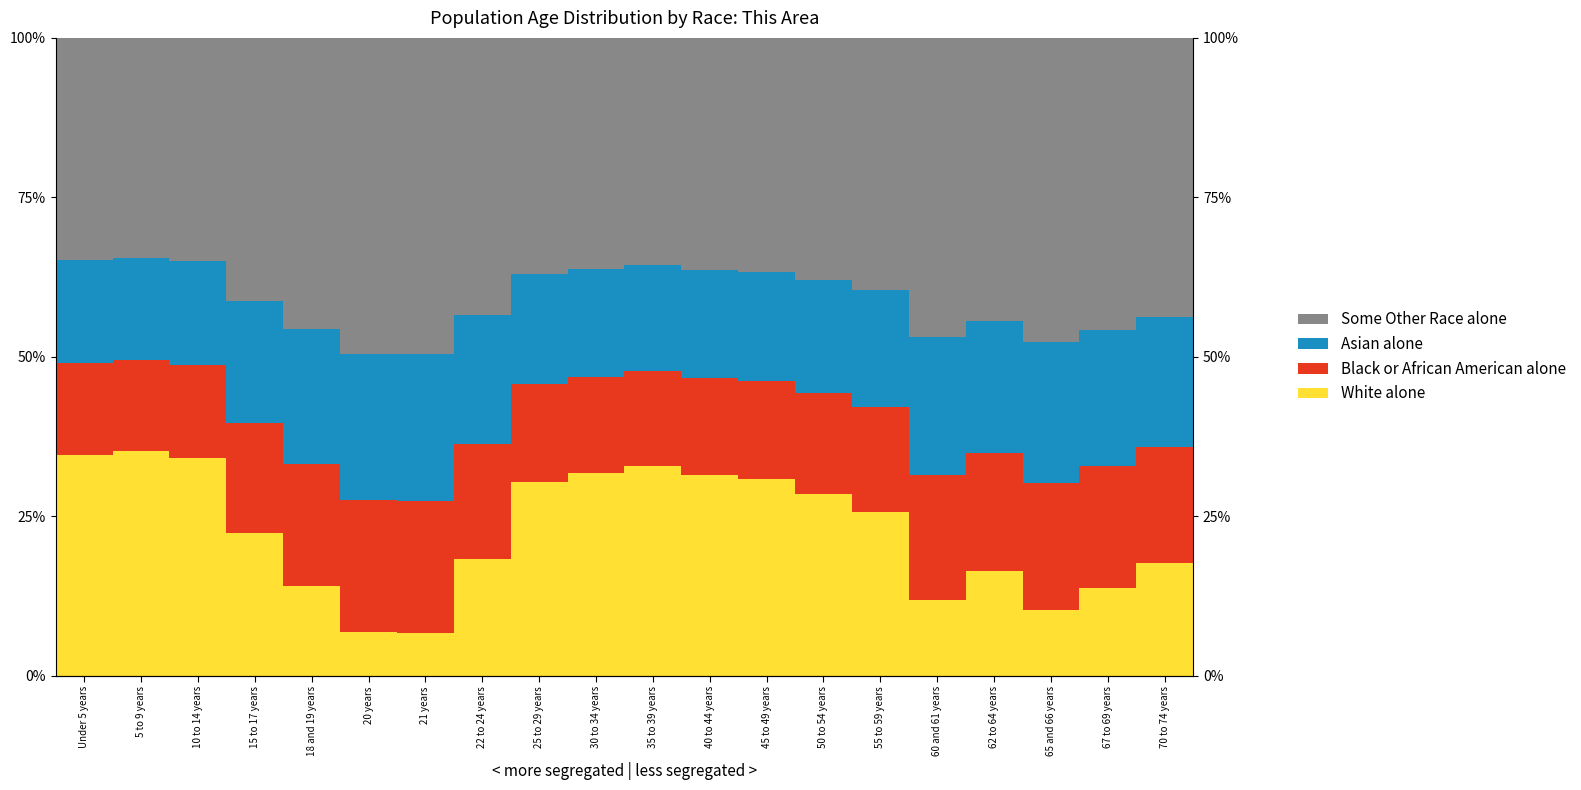

Which category has the highest value across all series?

21 years